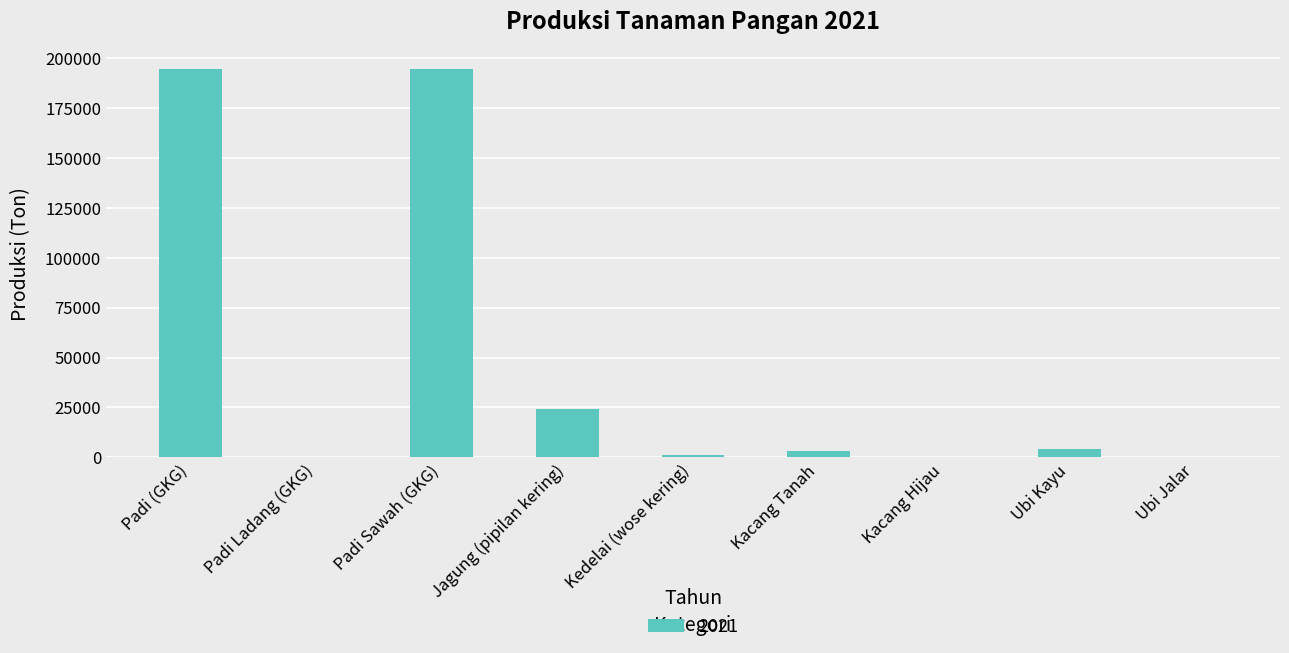

Where is the data nearest to the value 97318?

Jagung (pipilan kering)